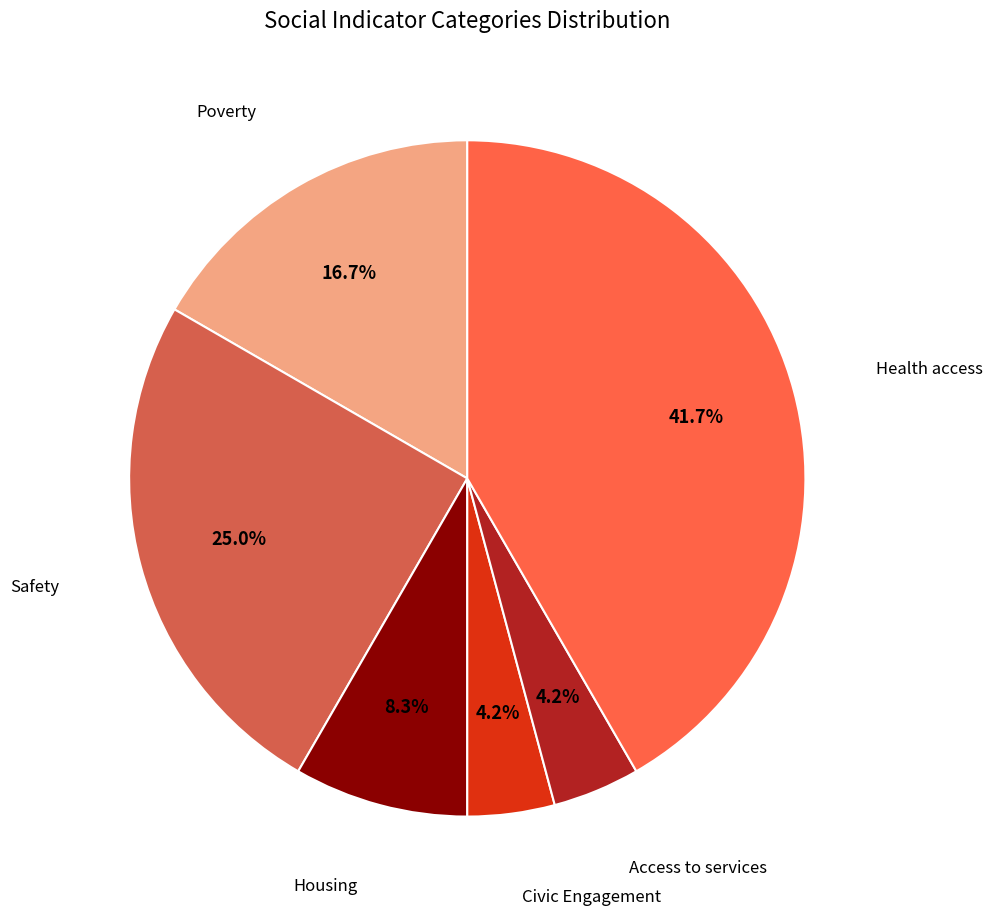

Does any single category account for the majority?

No